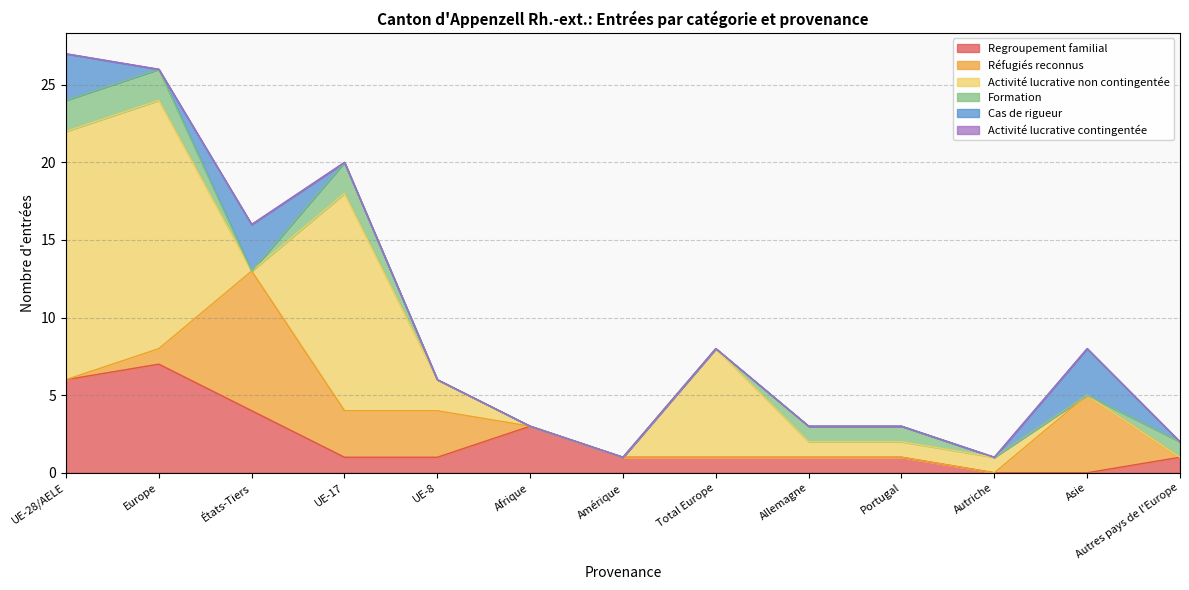

Count the Cas de rigueur values in the range 0 to 1.

10